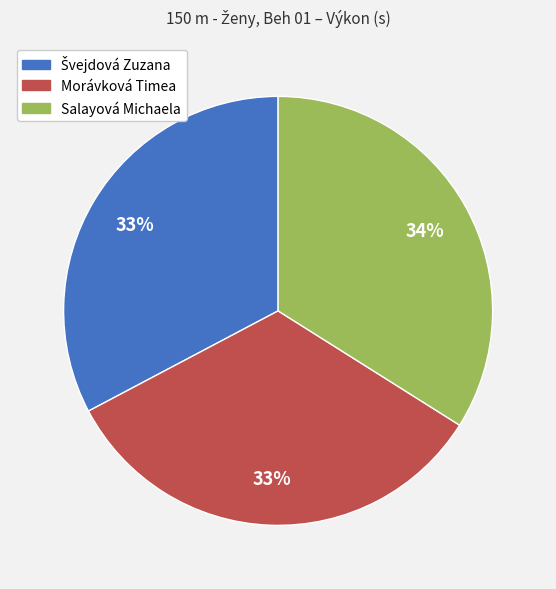

To the nearest percent, what percentage of the pie is Salayová Michaela?

34%